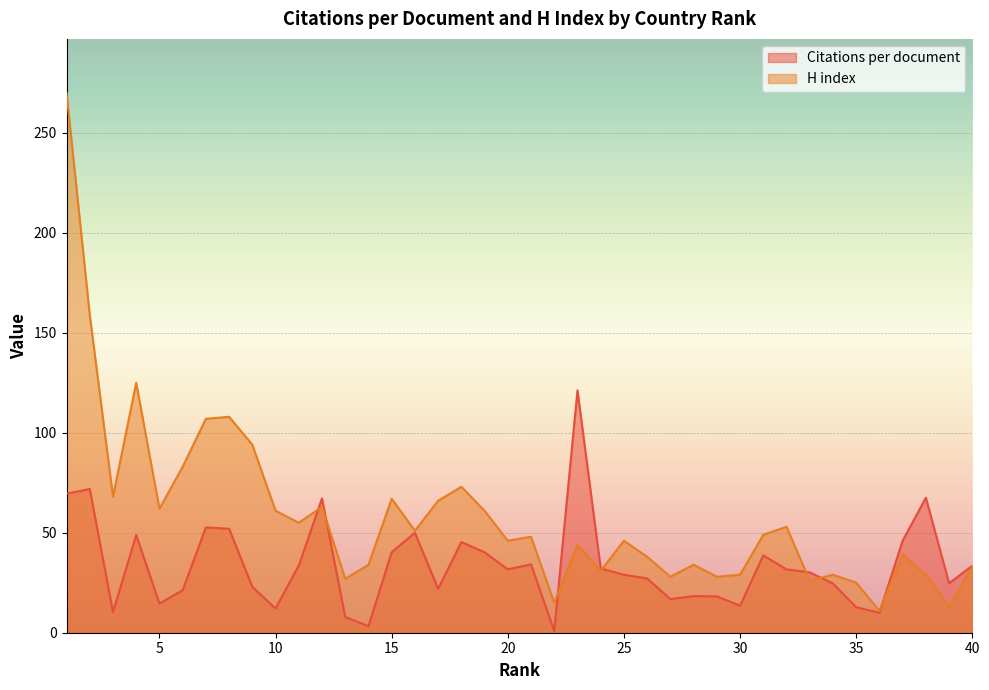

At how many categories does at least one series exceed 74?

8